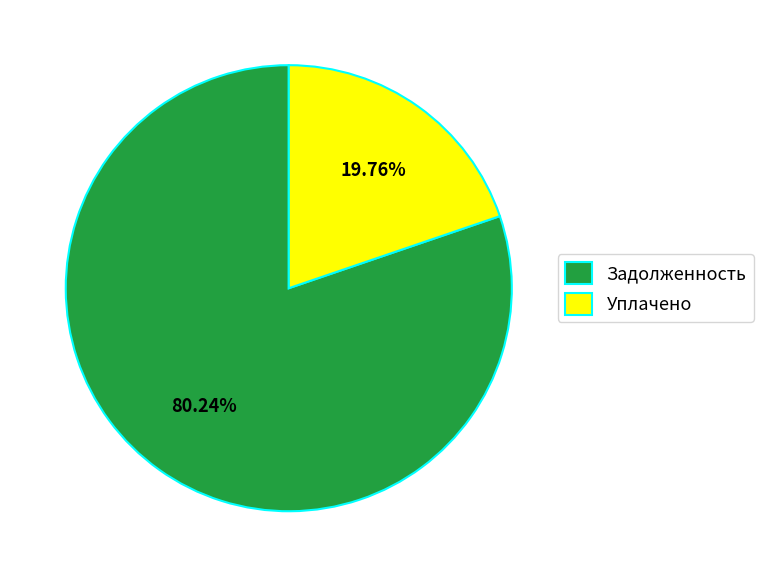

Is the sum of Уплачено and Задолженность greater than half?

Yes